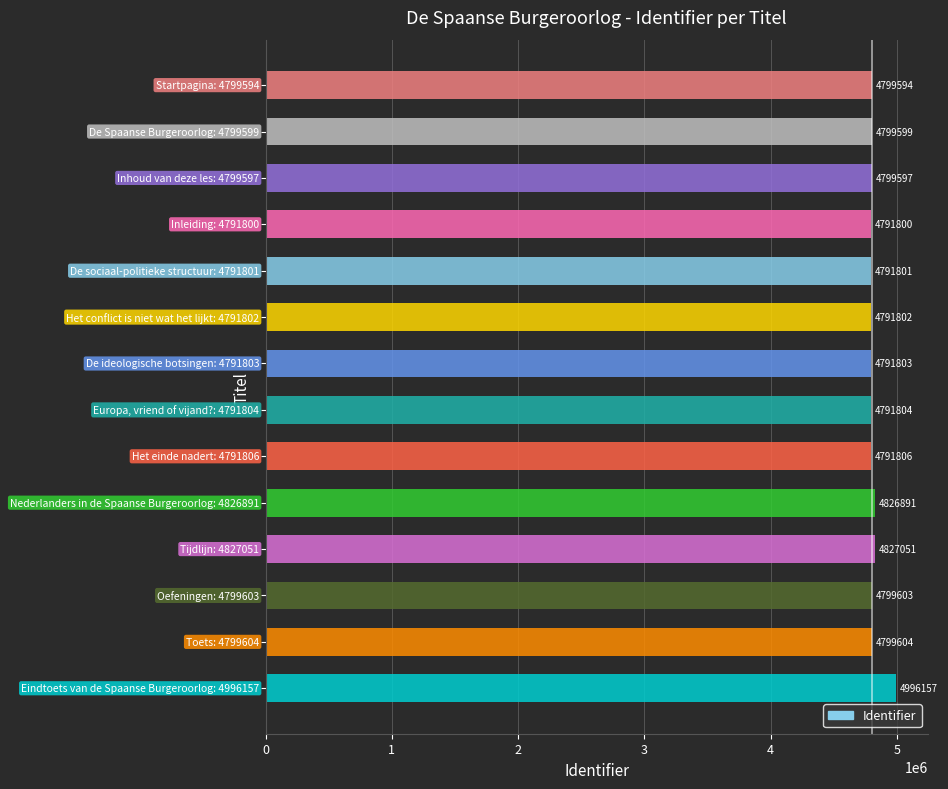

What is the greatest value displayed?

4996157